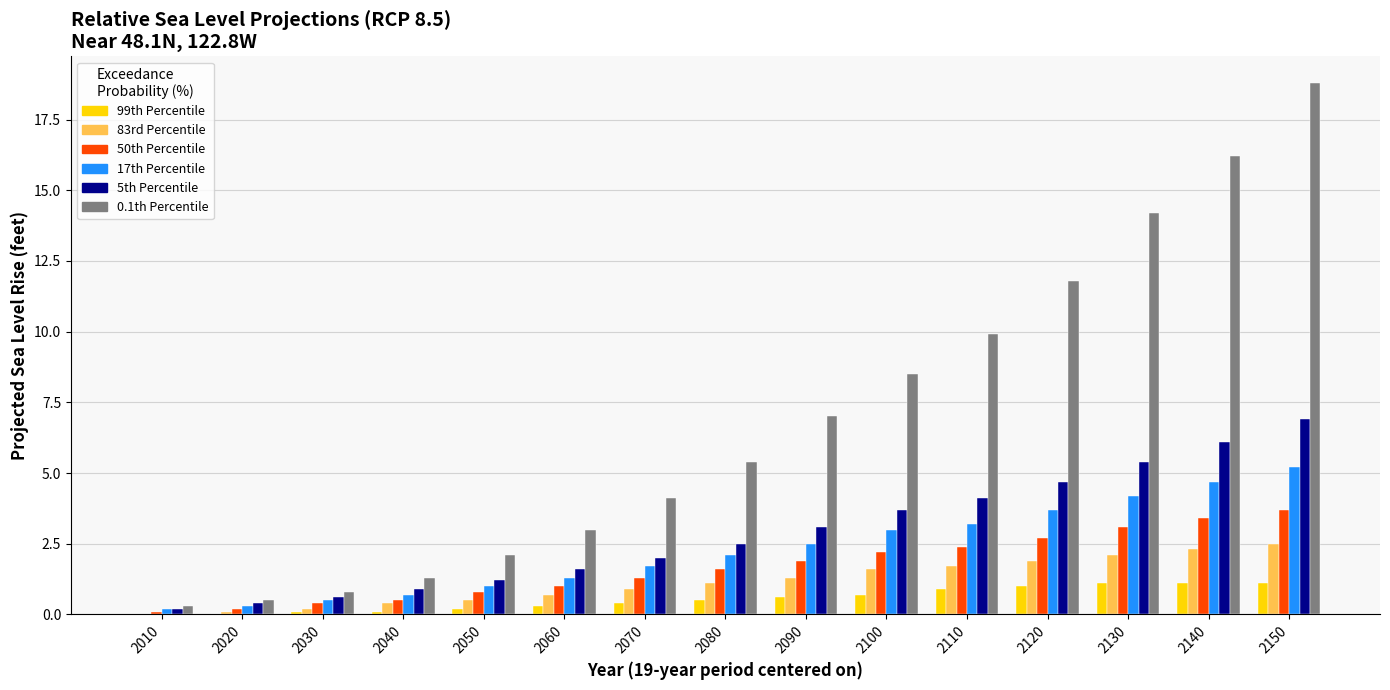

At which category is the sum across all series the highest?

2150